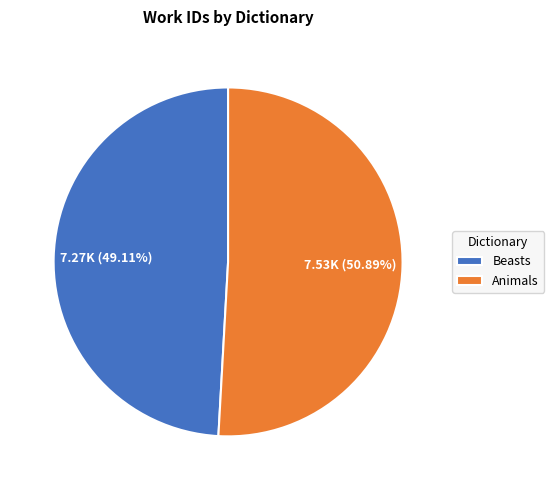

The Beasts slice represents 34% of the pie. True or false?

False